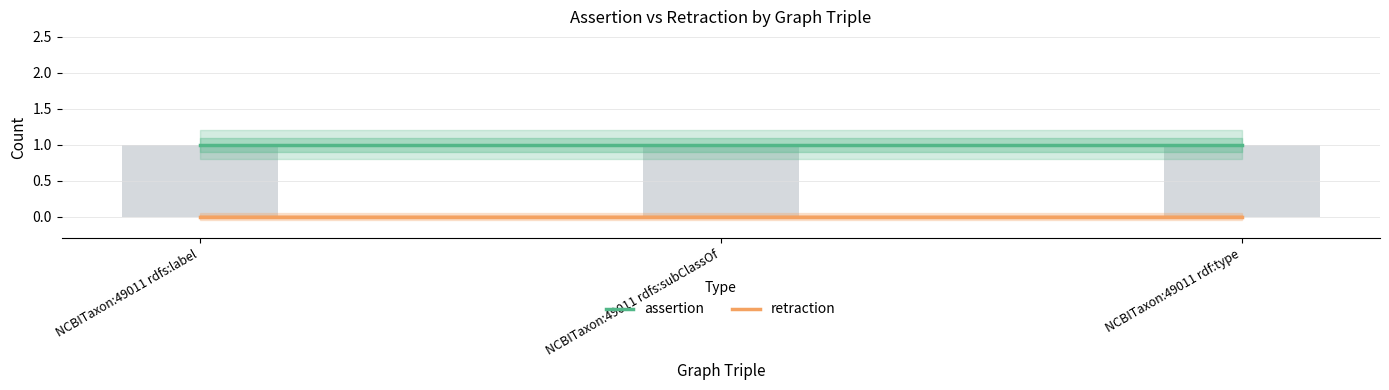

At which category is the sum across all series the highest?

NCBITaxon:49011 rdfs:label